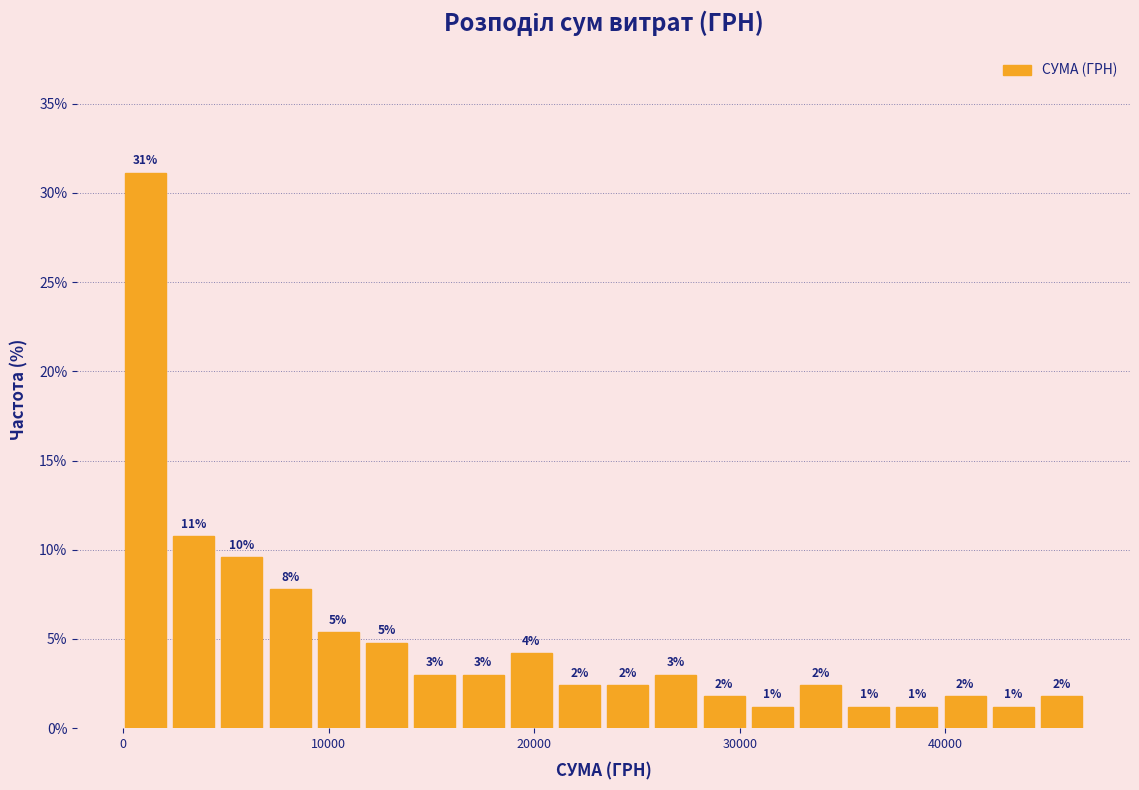

Around what value on the x-axis is the tallest bar? Give the approximate position of its centre, as read against the axis.

1000